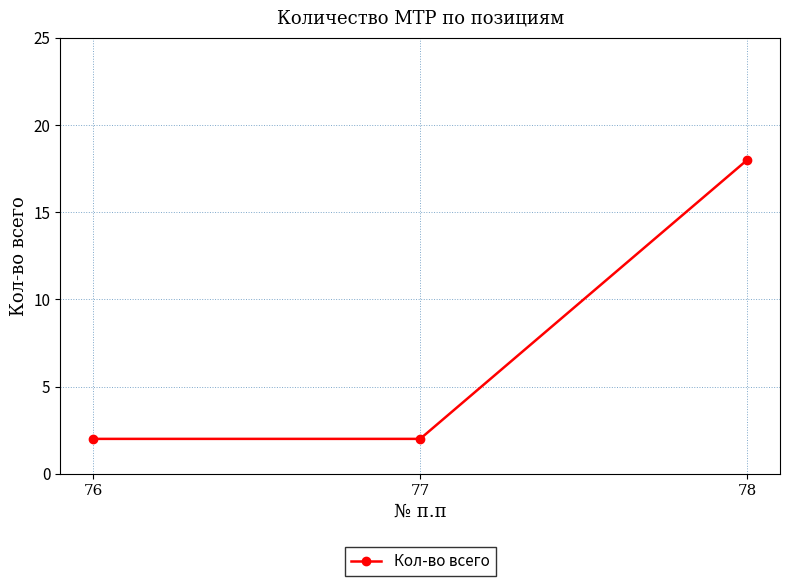

Reading left to right, extract all data points from this chart.

2	2	18